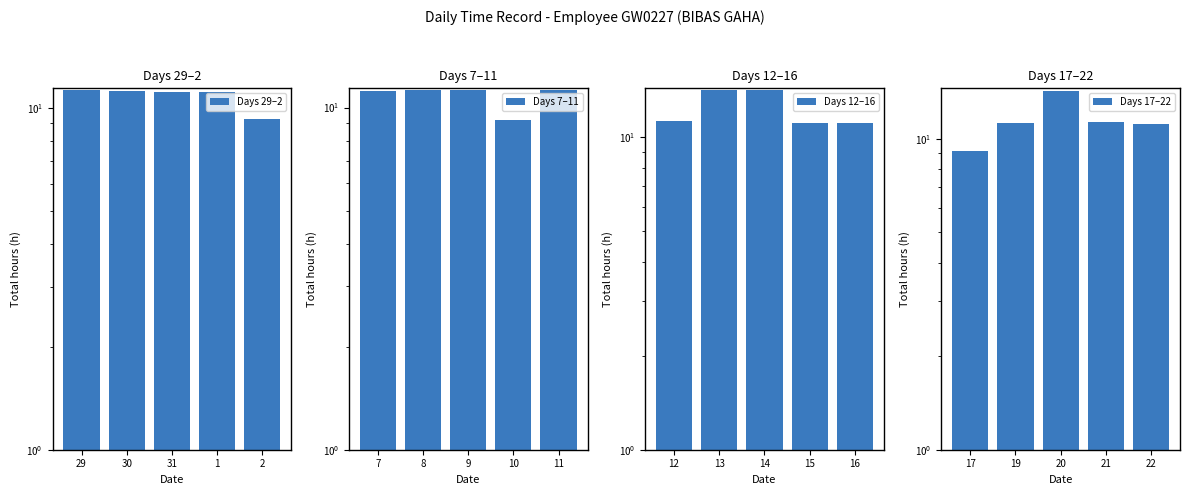

Reading left to right, what are all the values shown in this chart?

Days 29–2: 11.3	11.2	11.1	11.1	9.3
Days 7–11: 11.2	11.3	11.2	9.2	11.3
Days 12–16: 11.3	14.2	14.2	11.1	11.1
Days 17–22: 9.1	11.2	14.2	11.3	11.1